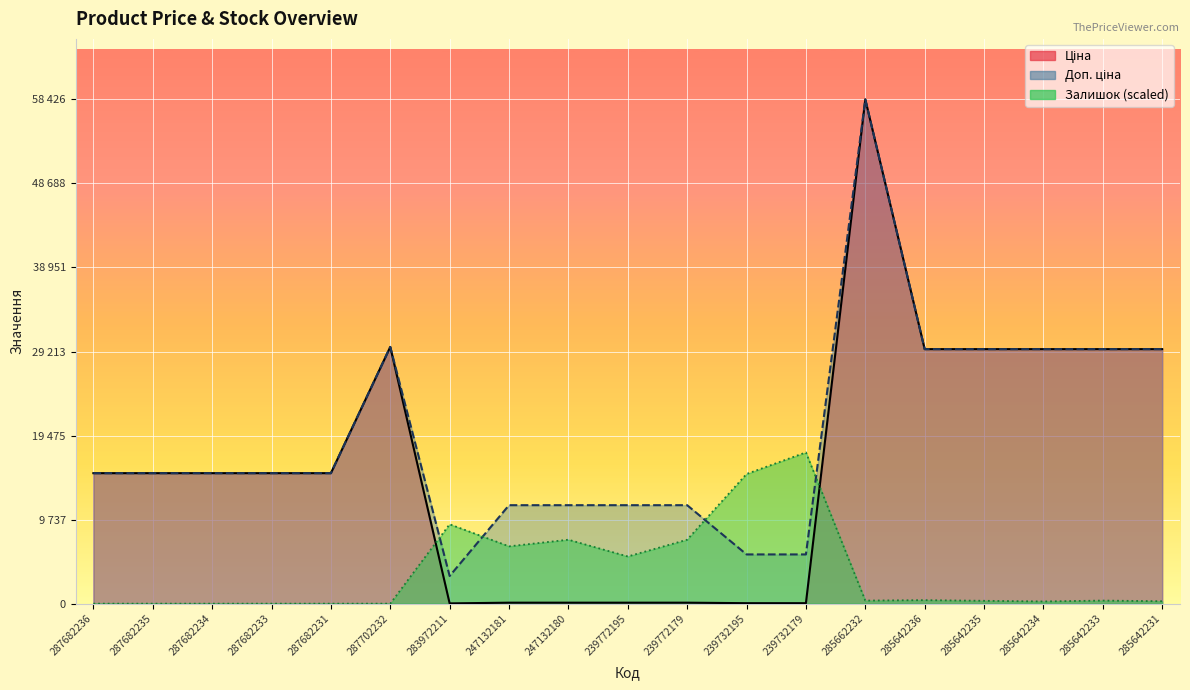

What are all the series names shown in the legend?

Ціна, Доп. ціна, Залишок